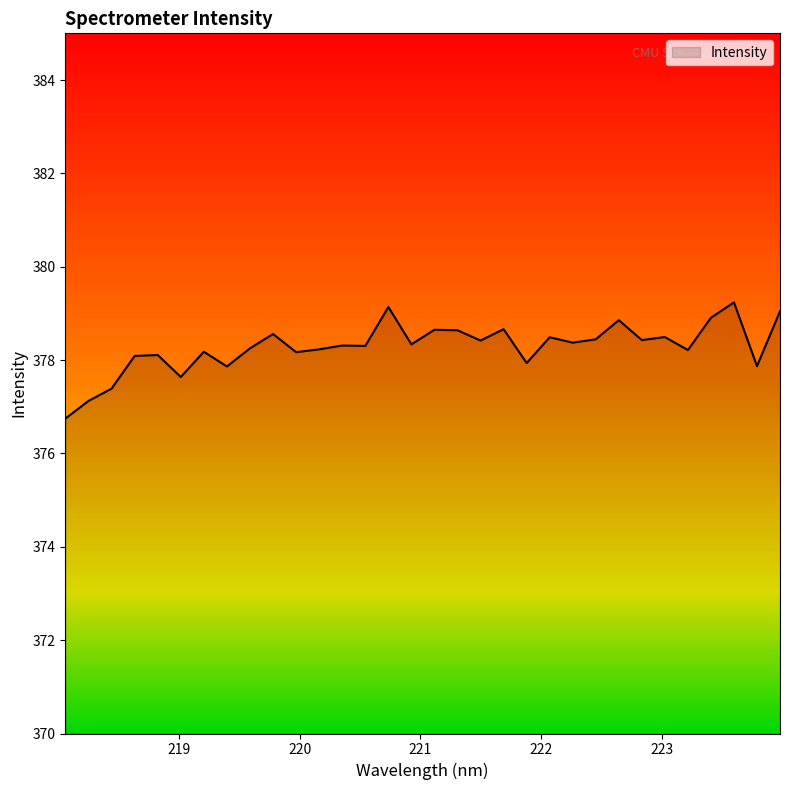

How many values are below 378?

7